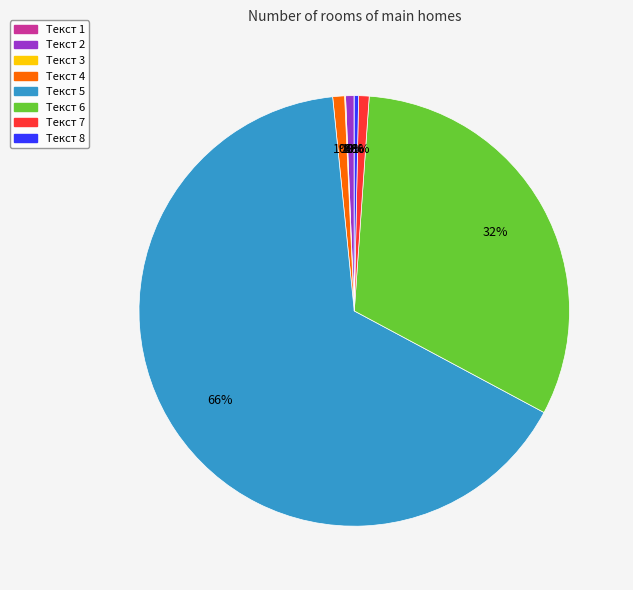

Which has a higher value, Текст 2 or Текст 6?

Текст 6